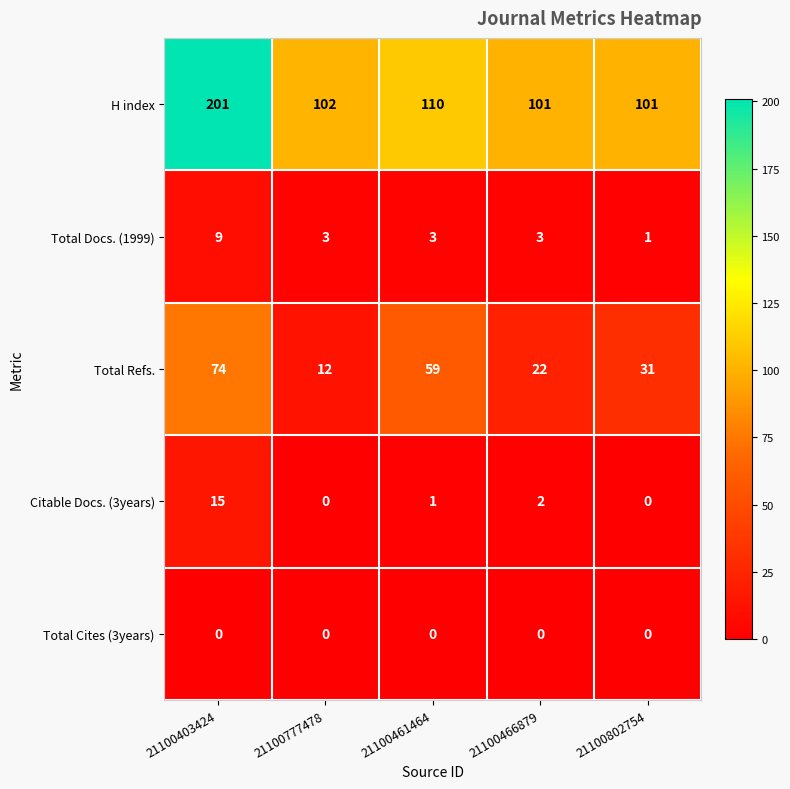

Which series has the widest spread of values?

H index